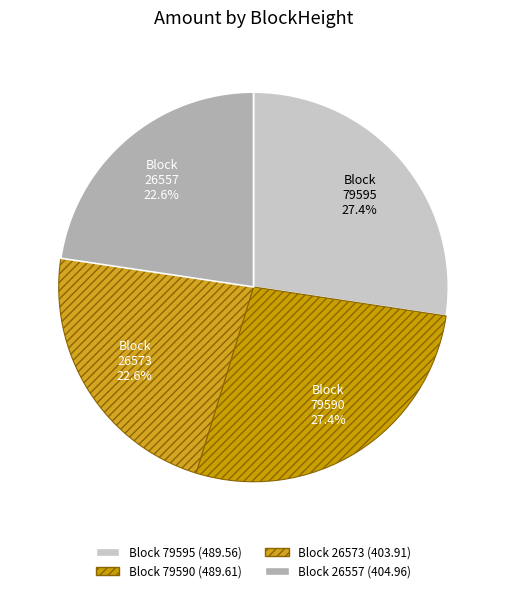

What percentage is NOT represented by 79595?

72.6%